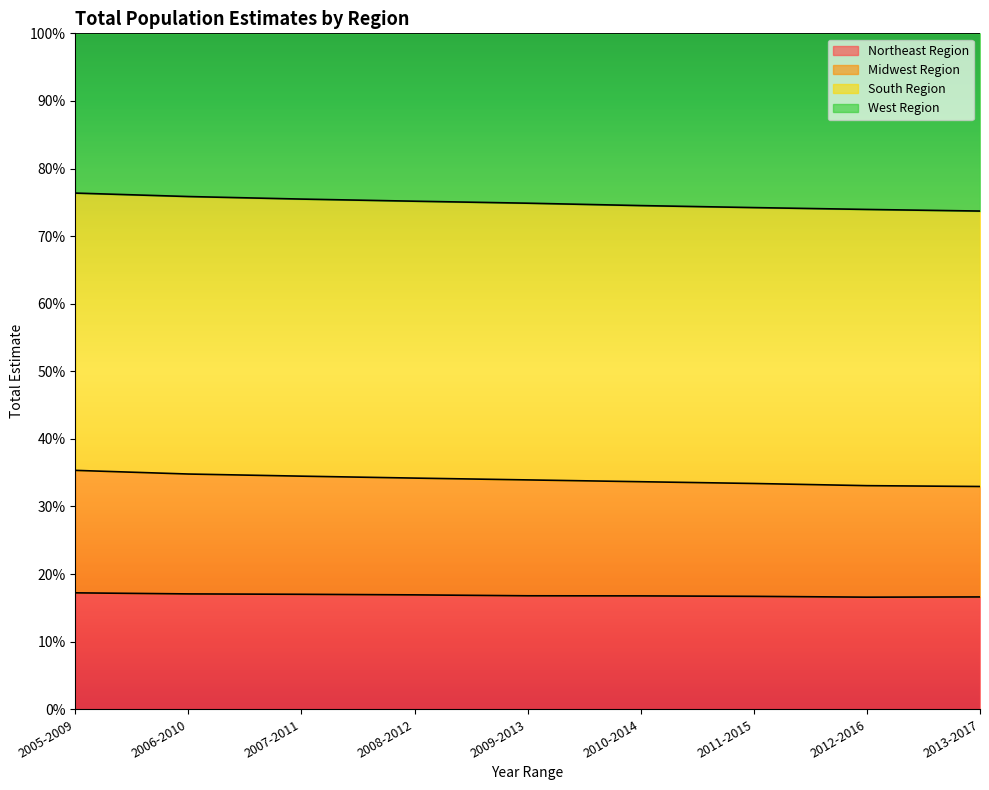

What position from the left is 2005-2009?

1